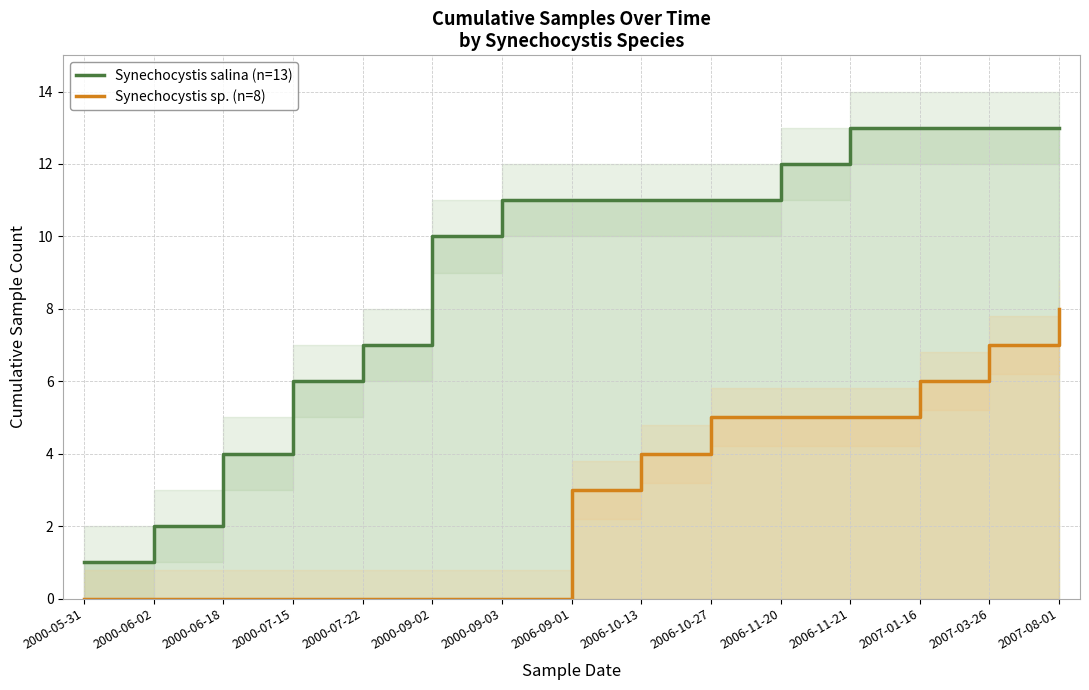

How many Synechocystis sp. (n=8) values are between 0 and 5?

12